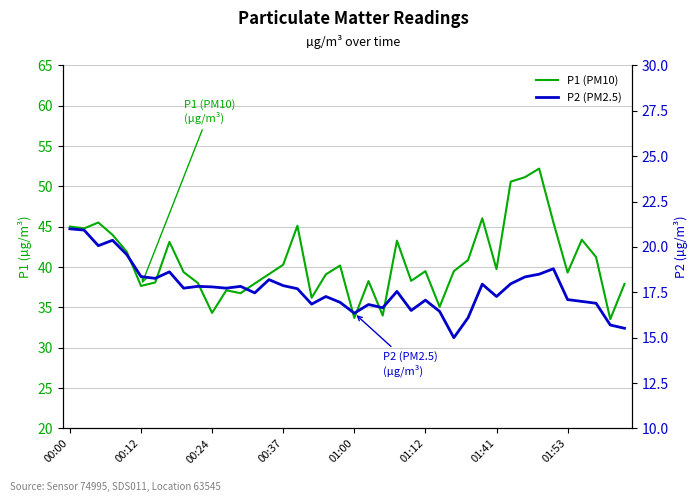

What are all the series names shown in the legend?

P1 (PM10), P2 (PM2.5)